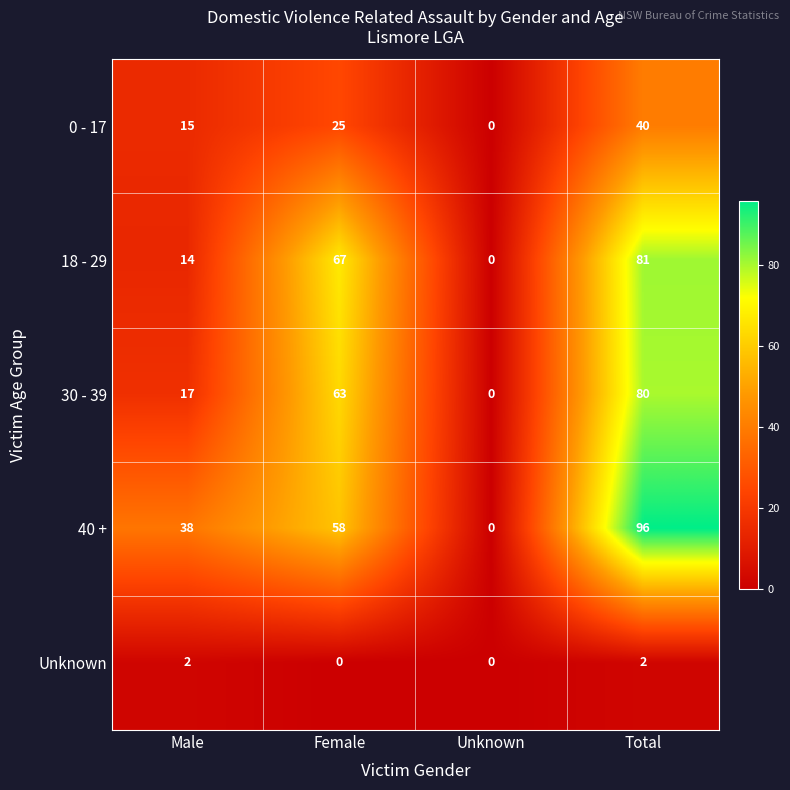

What is the sum of the 30 - 39 values at Total and Male?

97